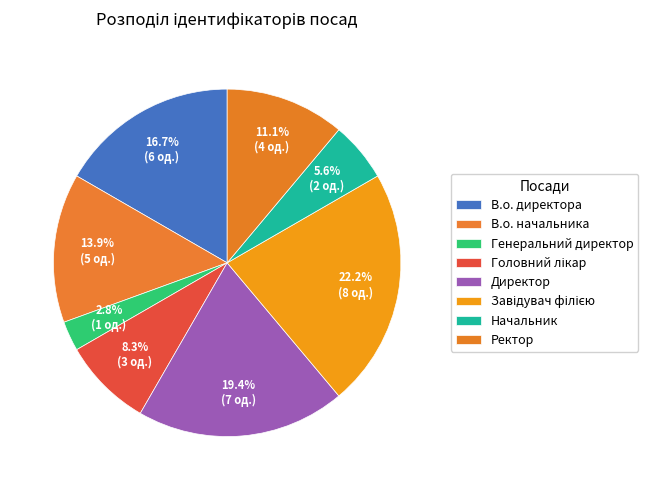

Is the sum of Директор and В.о. начальника greater than half?

No